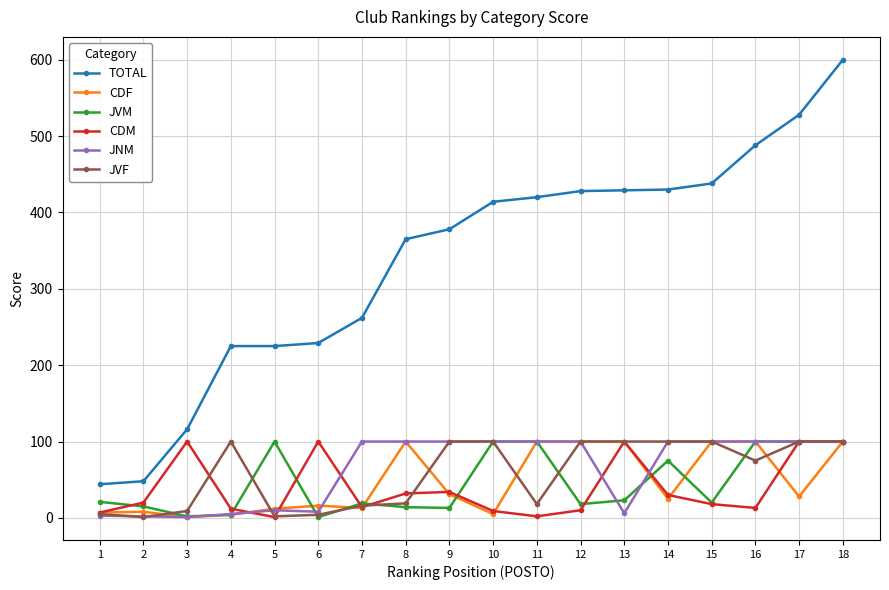

Which series has the widest spread of values?

TOTAL